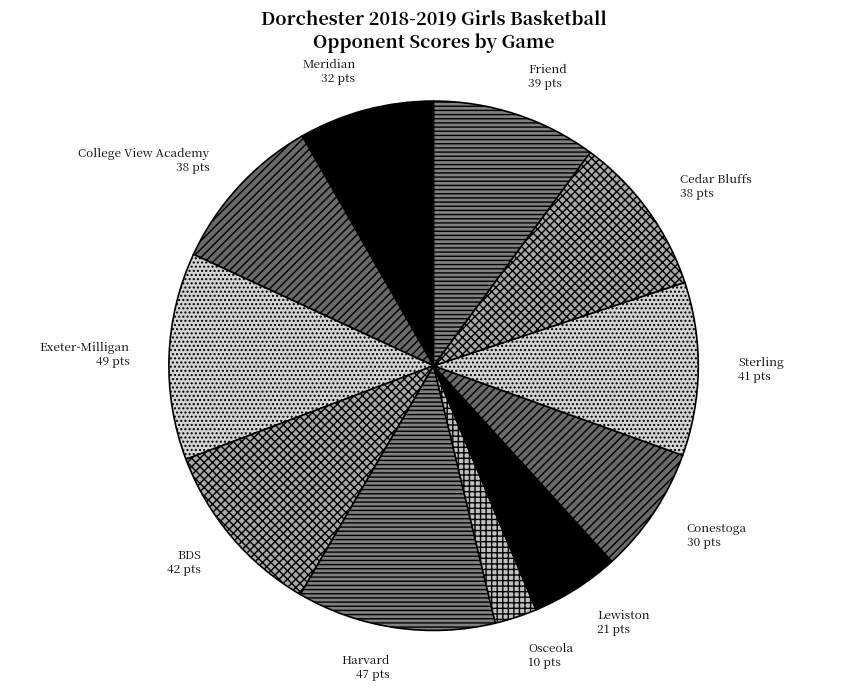

Combined, do College View Academy and Lewiston account for over 50%?

No